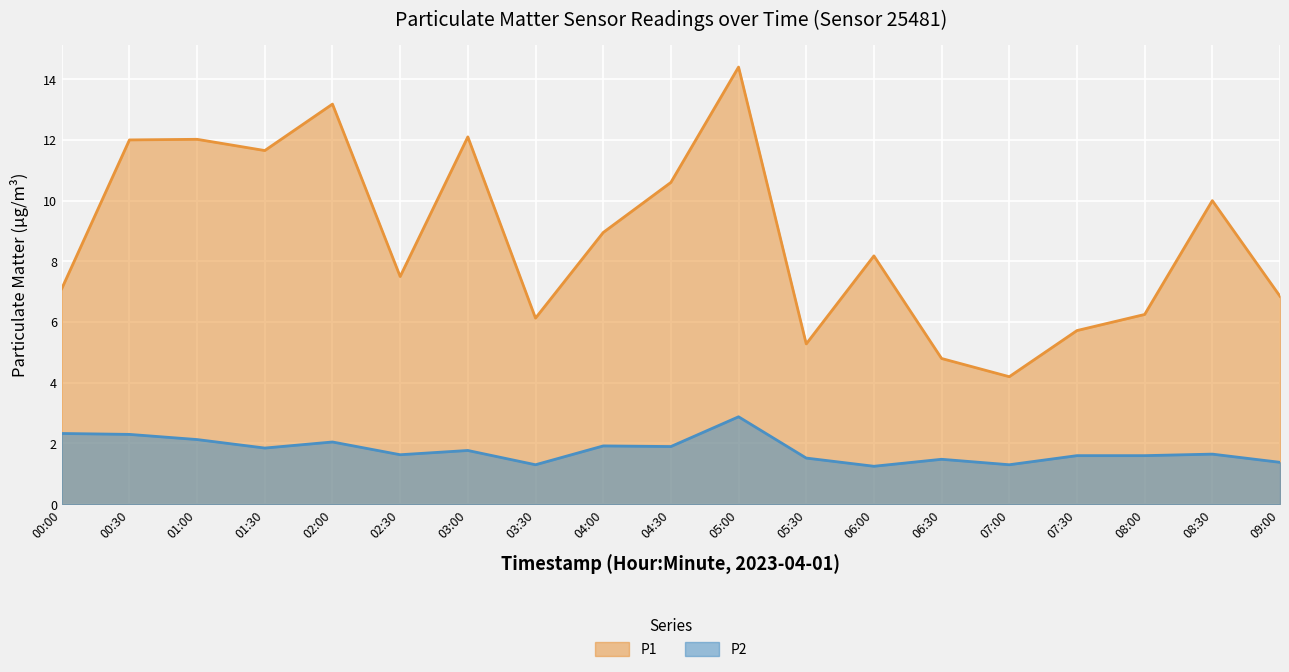

List the series in order of their peak value, lowest first.

P2, P1